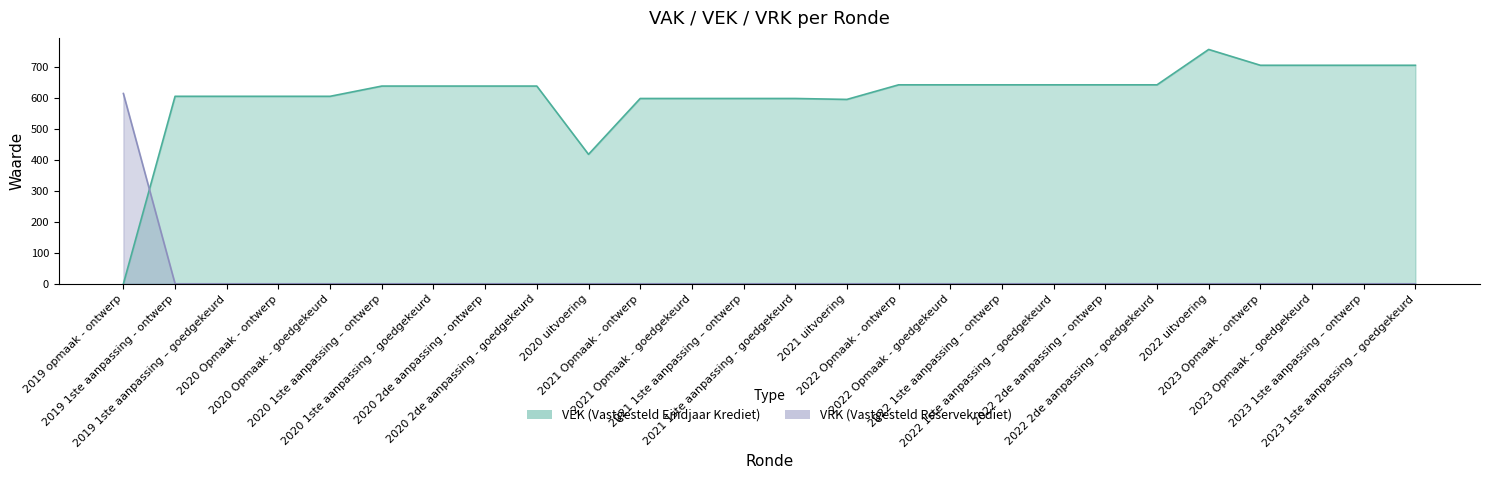

How many lines are shown in the chart?

2